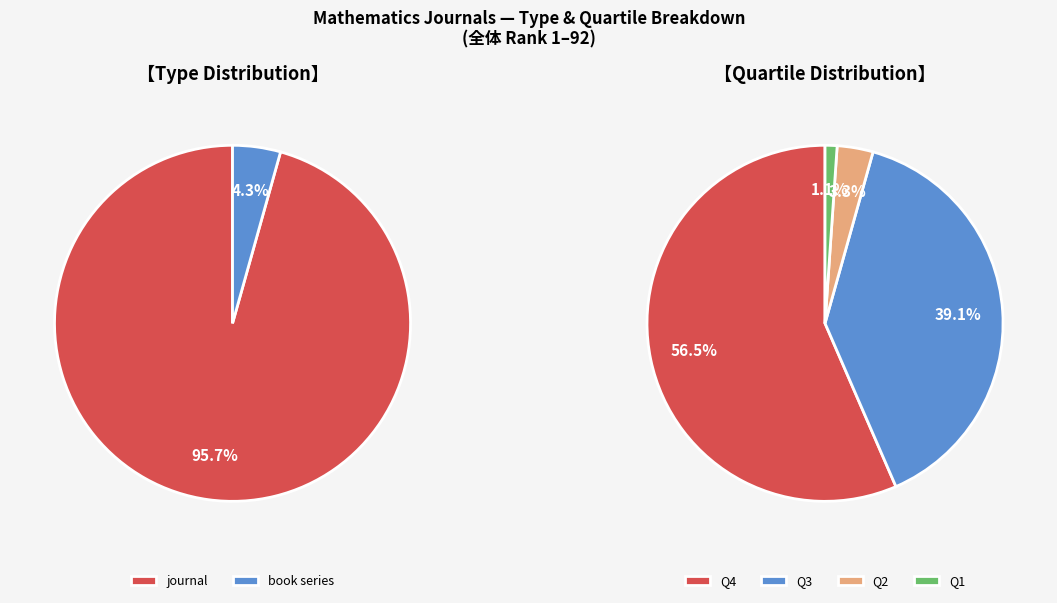

True or false: book series accounts for 4% of the total.

True